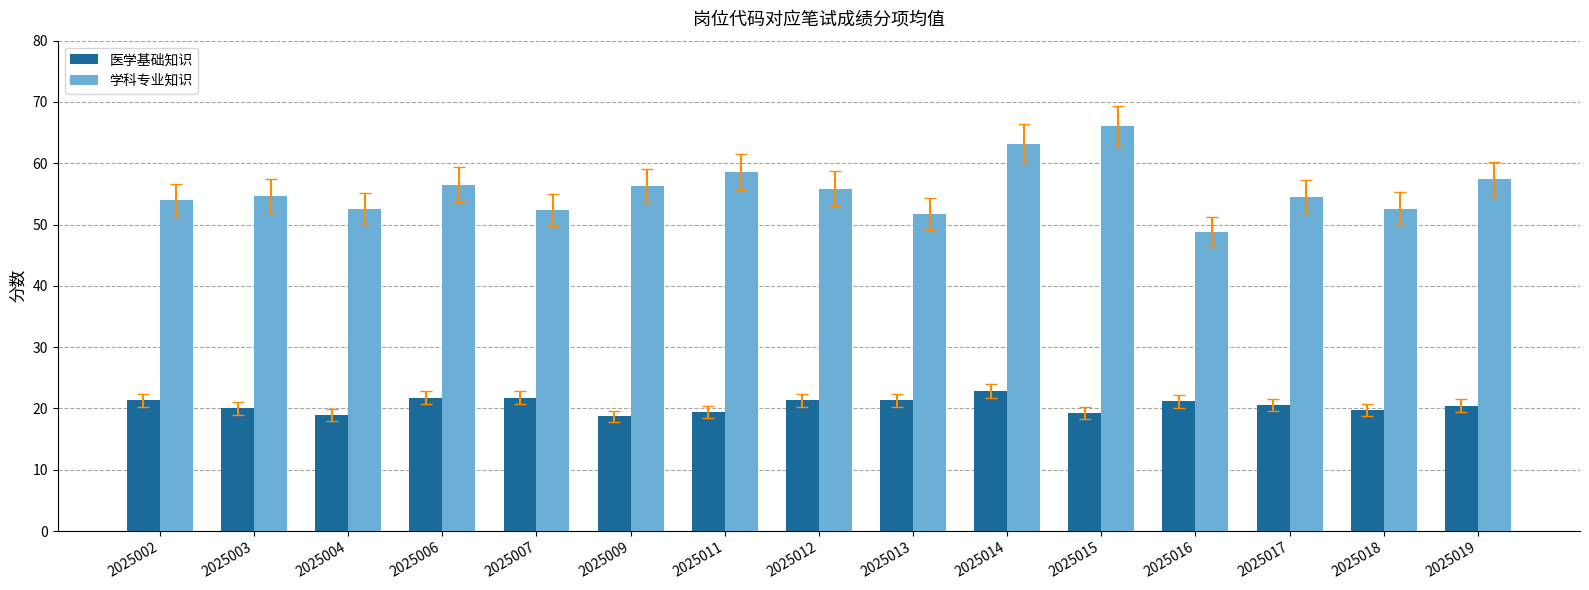

How many bars are there in each group?

2